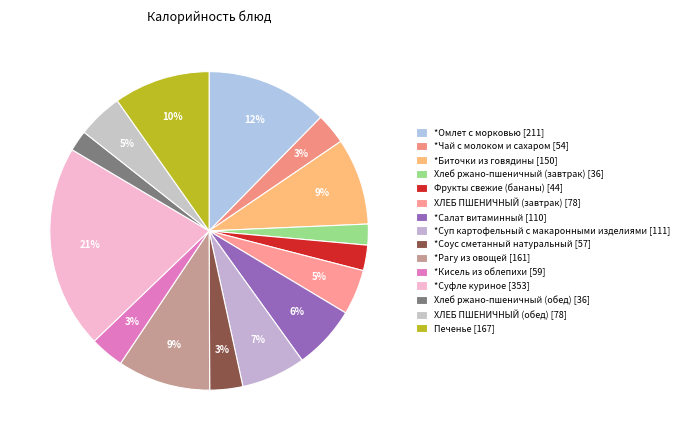

The Хлеб ржано-пшеничный (обед) slice represents 9% of the pie. True or false?

False